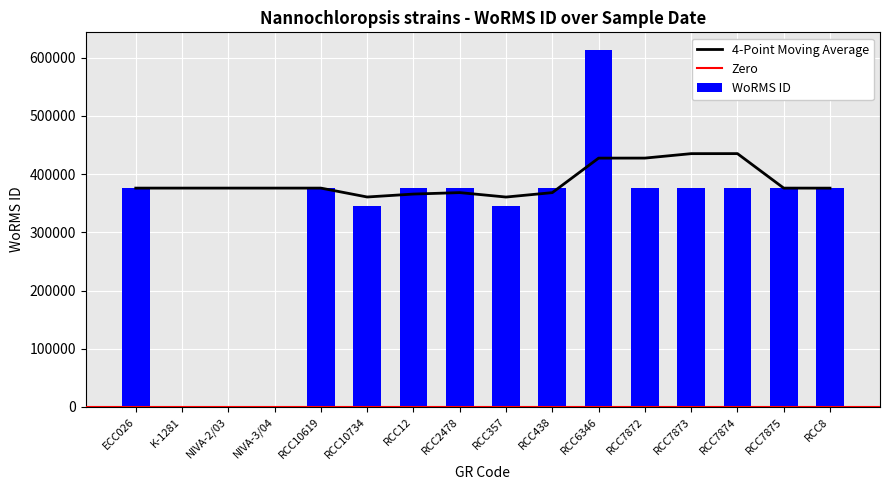

List the labels in order of value, largest first.

RCC6346, ECC026, RCC10619, RCC7872, RCC7873, RCC7874, RCC7875, RCC12, RCC2478, RCC438, RCC8, RCC10734, RCC357, K-1281, NIVA-2/03, NIVA-3/04